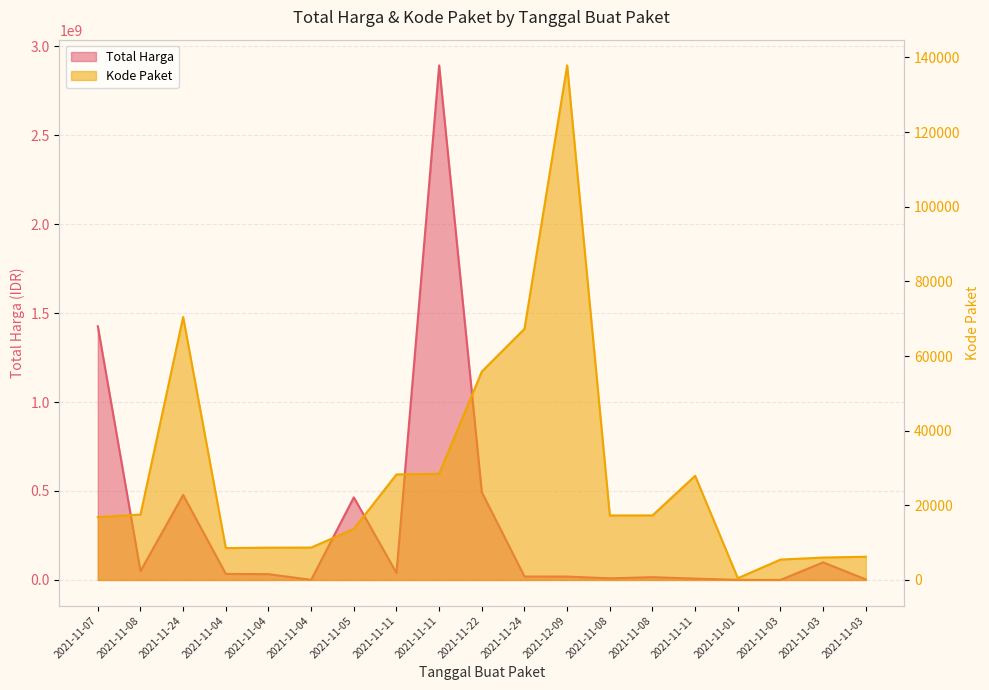

Which series changed the most between 2021-11-08 and 2021-11-03?

Total Harga